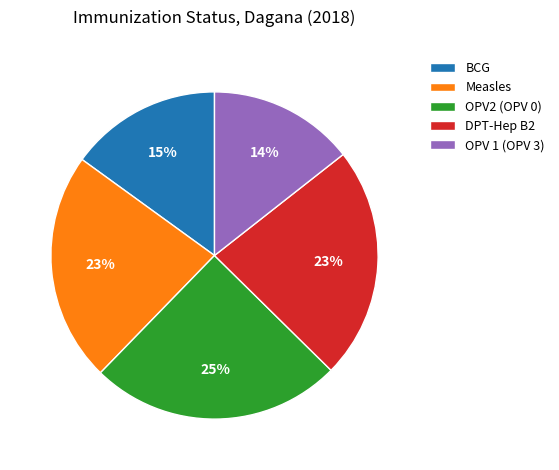

Is the sum of DPT-Hep B2 and OPV2 (OPV 0) greater than half?

No